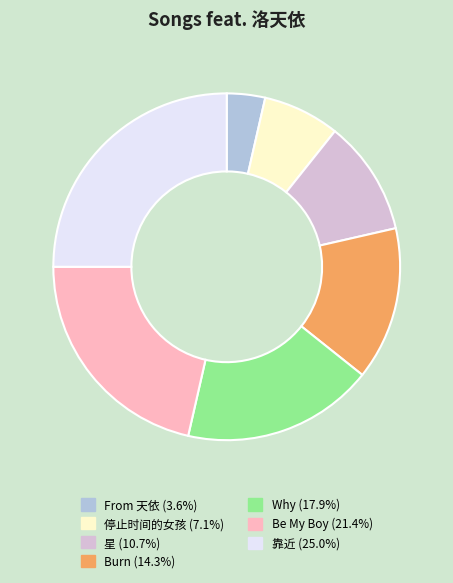

How many segments does this pie chart have?

7